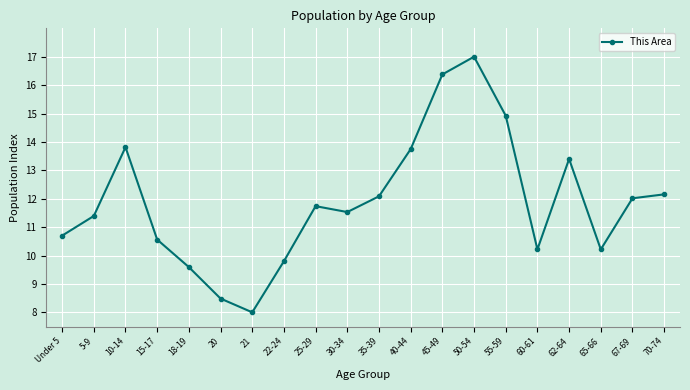

Read the value at 55-59.

14.9